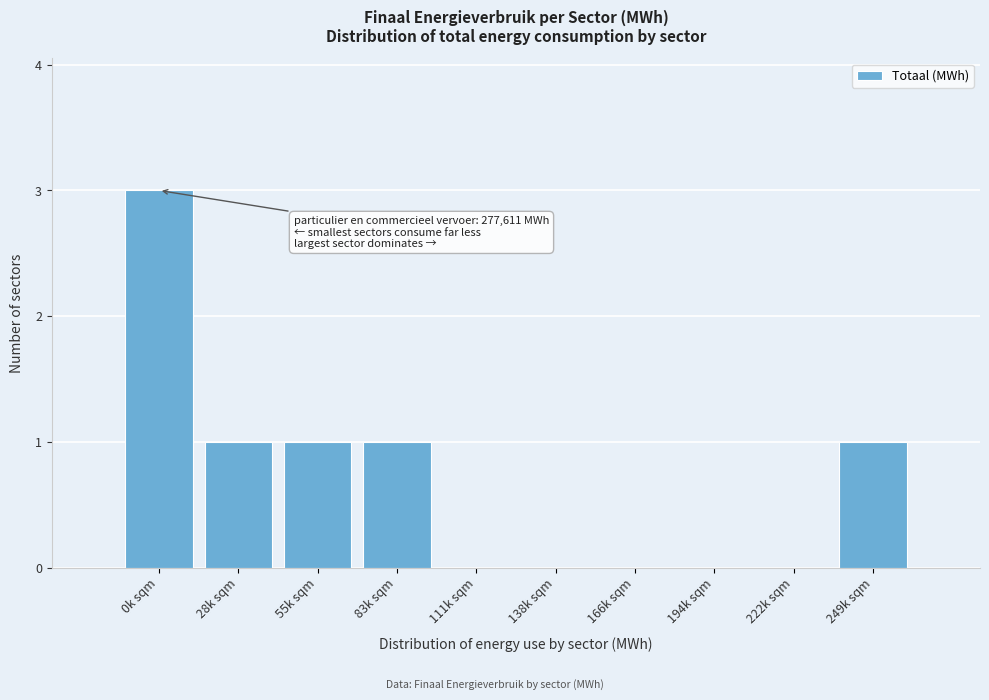

Reading right to left, list all the values displayed in this chart.

249k sqm=1	222k sqm=0	194k sqm=0	166k sqm=0	138k sqm=0	111k sqm=0	83k sqm=1	55k sqm=1	28k sqm=1	0k sqm=3